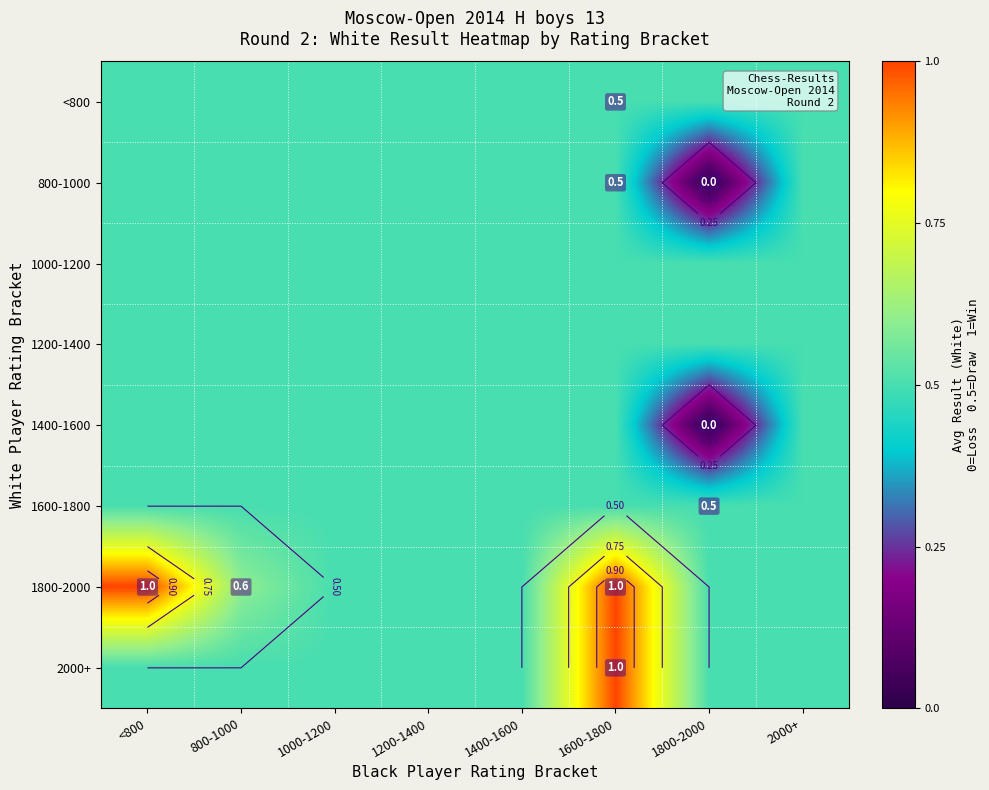

What is the total value across all series at <800?

4.5